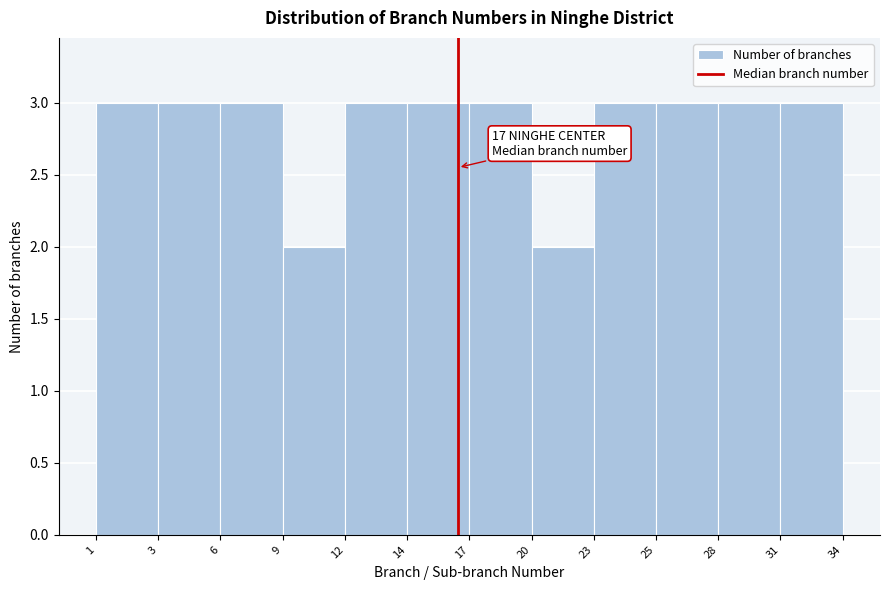

Reading left to right, list all the values displayed in this chart.

1=3	3=3	6=3	9=2	12=3	14=3	17=3	20=2	23=3	25=3	28=3	31=3